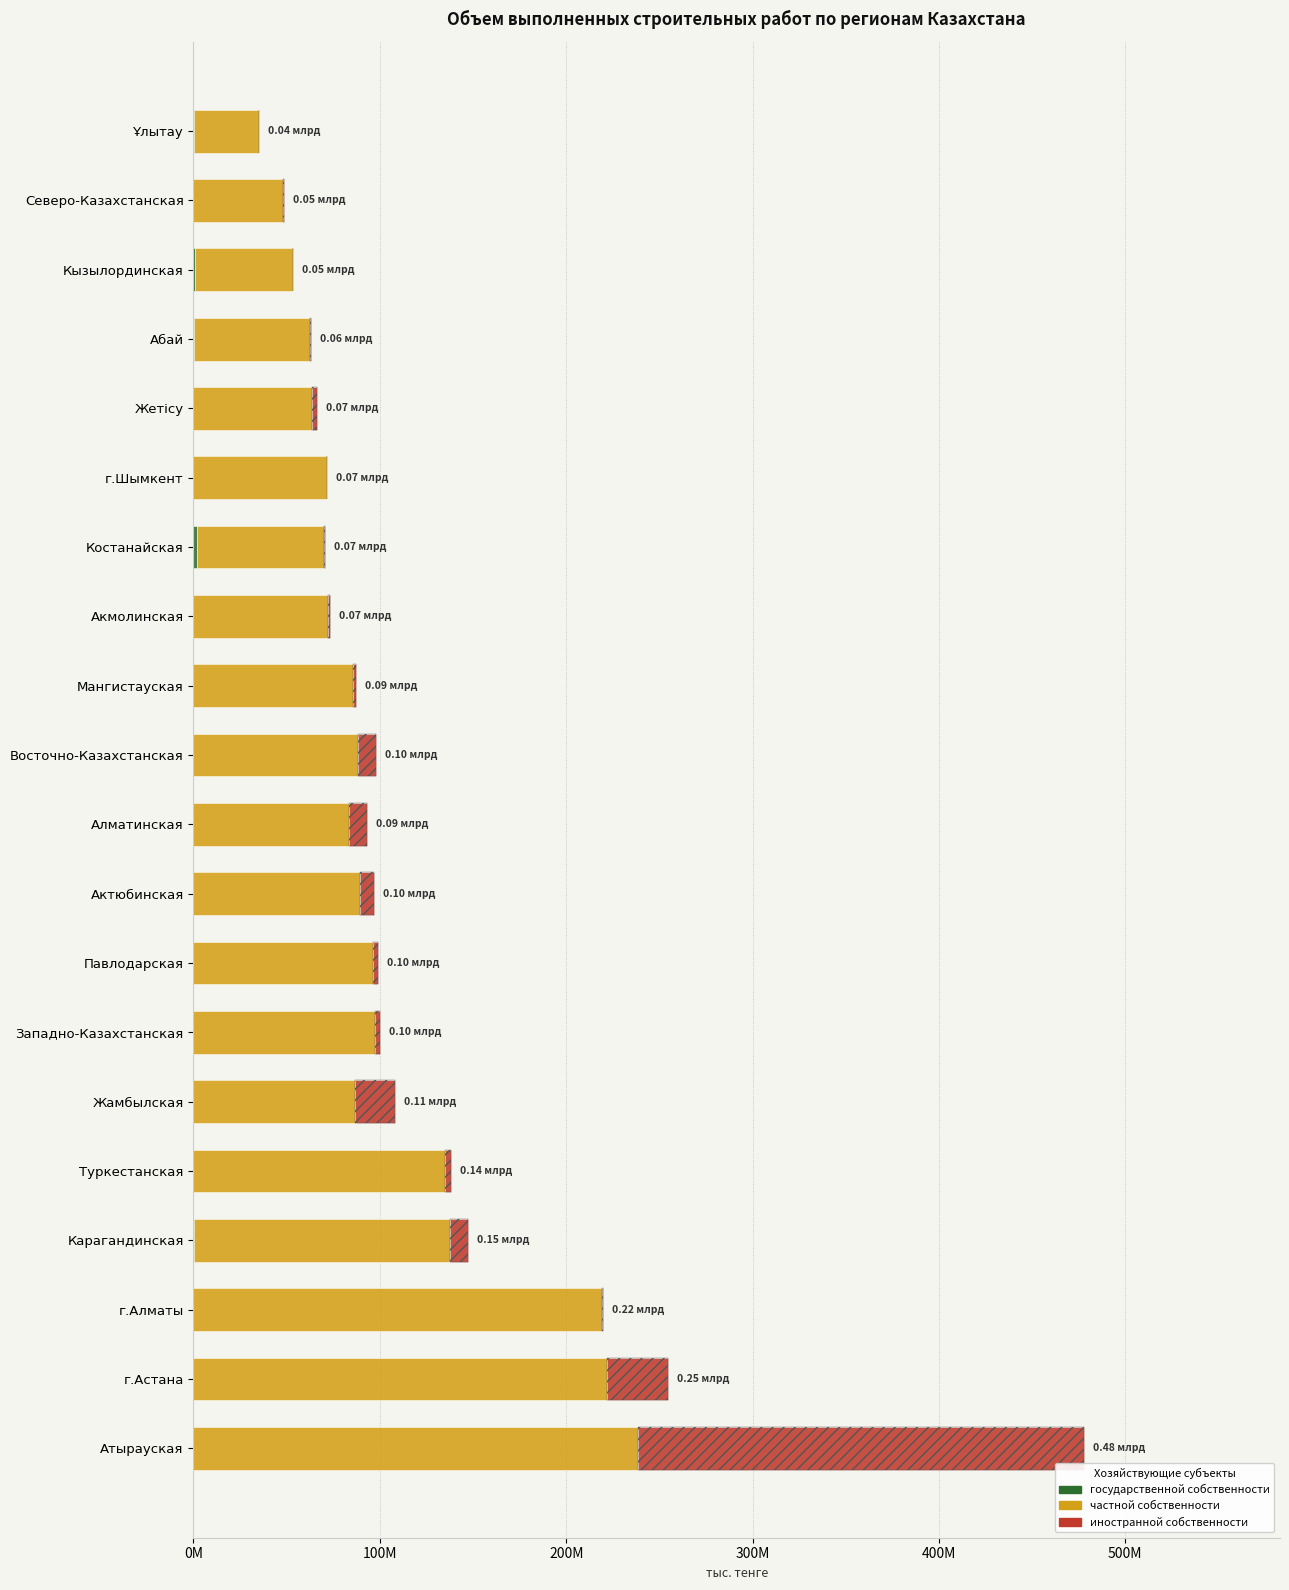

How many positive values does the иностранной собственности series have?

17